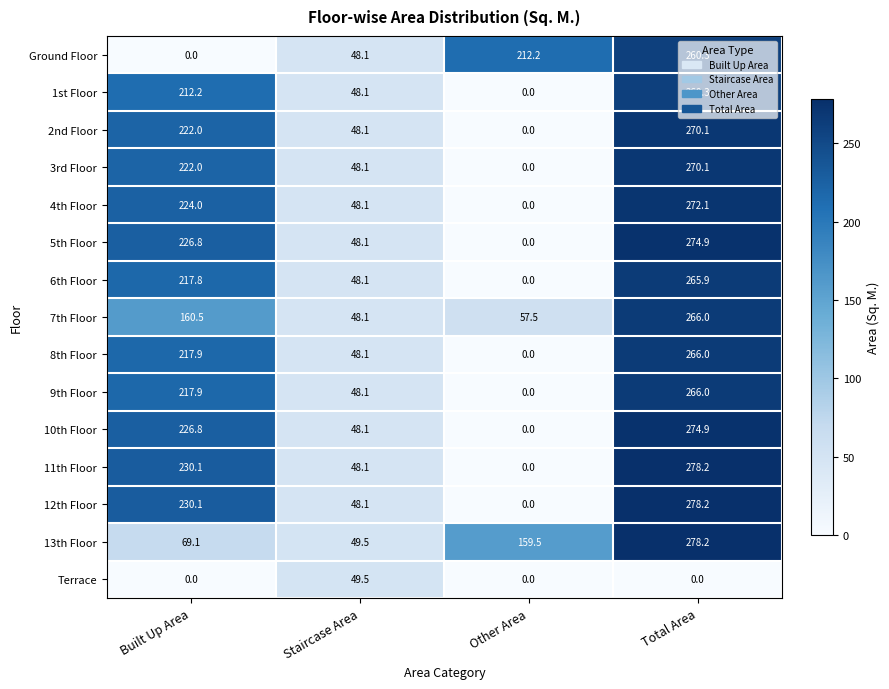

At which category does the chart reach its peak across all series?

Total Area